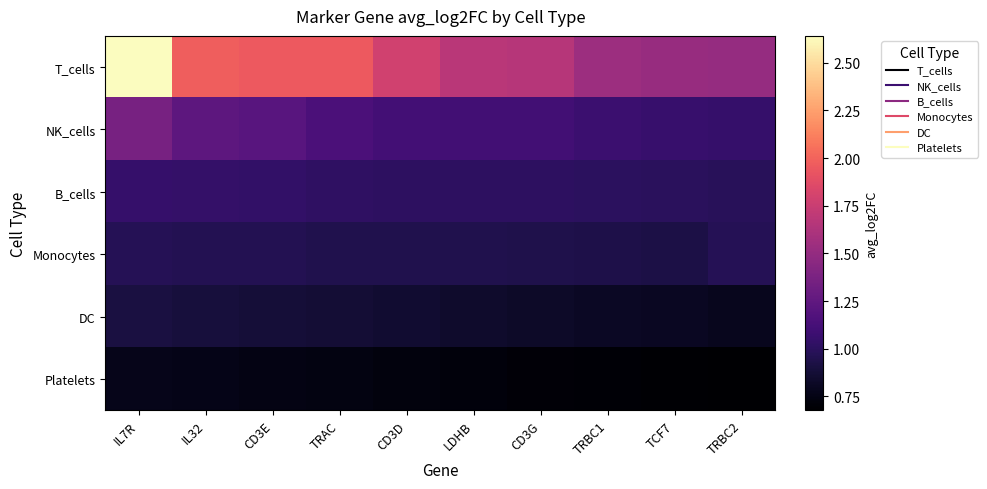

Reading right to left, extract all data points from this chart.

T_cells: TRBC2=1.5	TCF7=1.5	TRBC1=1.5	CD3G=1.7	LDHB=1.7	CD3D=1.8	TRAC=2.0	CD3E=2.0	IL32=2.0	IL7R=2.6
NK_cells: TRBC2=1.1	TCF7=1.1	TRBC1=1.1	CD3G=1.1	LDHB=1.1	CD3D=1.1	TRAC=1.2	CD3E=1.2	IL32=1.2	IL7R=1.4
B_cells: TRBC2=1.0	TCF7=1.0	TRBC1=1.0	CD3G=1.0	LDHB=1.0	CD3D=1.0	TRAC=1.0	CD3E=1.0	IL32=1.0	IL7R=1.0
Monocytes: TRBC2=1.0	TCF7=0.9	TRBC1=0.9	CD3G=0.9	LDHB=0.9	CD3D=0.9	TRAC=0.9	CD3E=1.0	IL32=1.0	IL7R=1.0
DC: TRBC2=0.8	TCF7=0.8	TRBC1=0.8	CD3G=0.8	LDHB=0.8	CD3D=0.9	TRAC=0.9	CD3E=0.9	IL32=0.9	IL7R=0.9
Platelets: TRBC2=0.7	TCF7=0.7	TRBC1=0.7	CD3G=0.7	LDHB=0.7	CD3D=0.7	TRAC=0.7	CD3E=0.8	IL32=0.8	IL7R=0.8